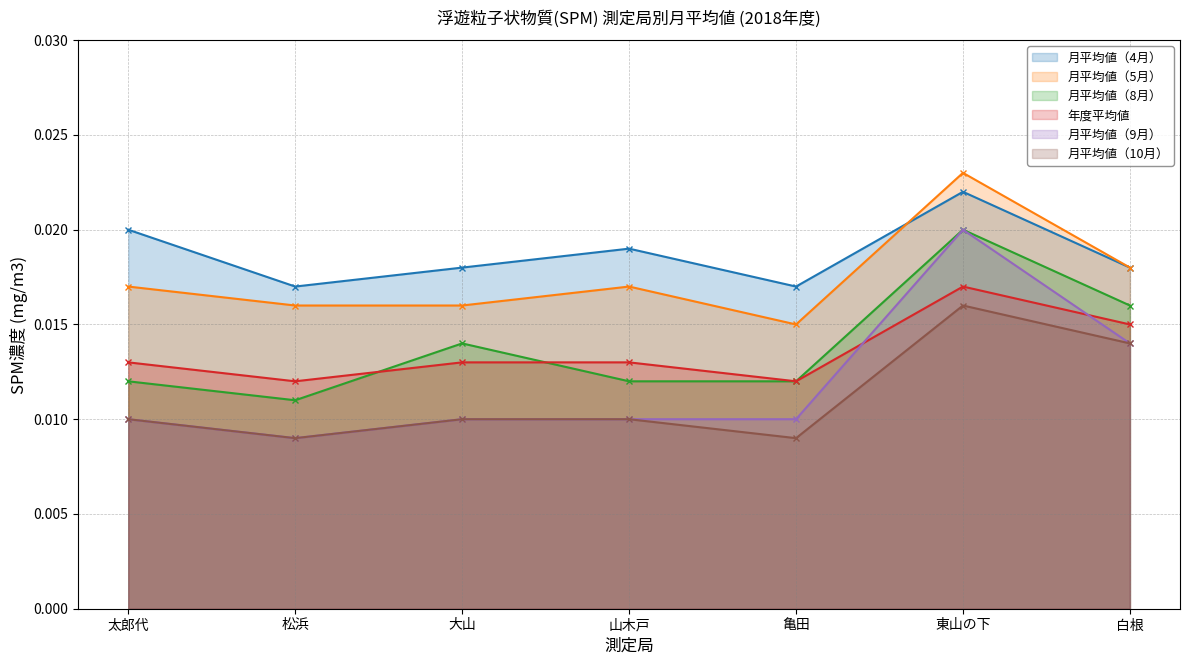

How many interior local peaks does the 月平均値（4月） series have?

2